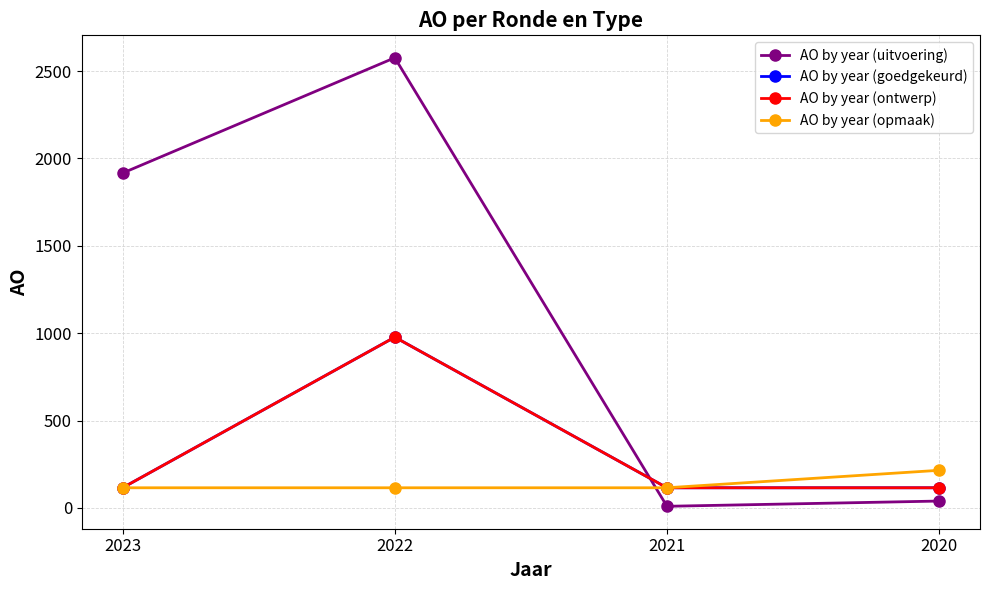

Does the chart have visible grid lines?

Yes